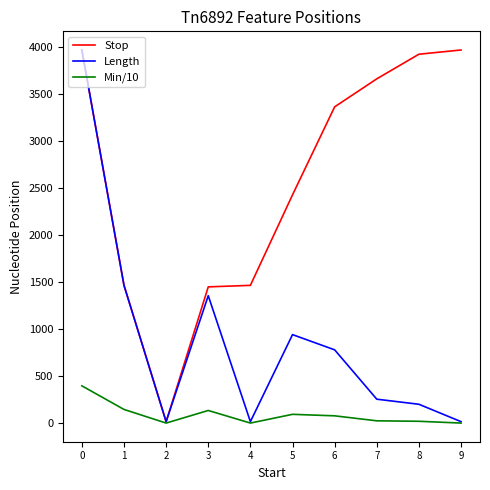

The value of Length at 4 is 16. True or false?

True